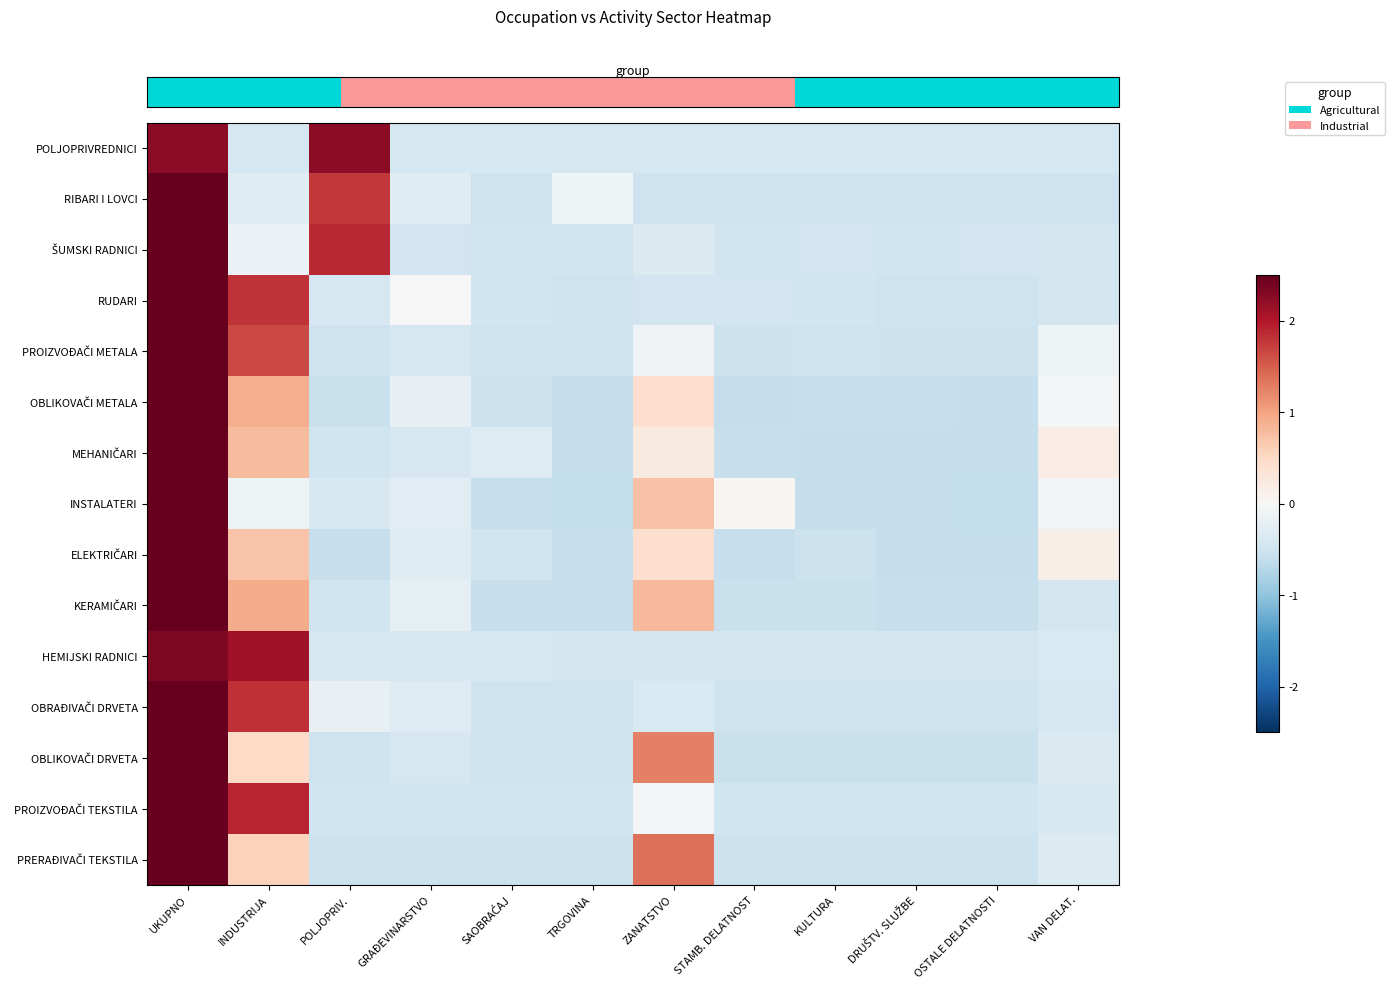

What is the smallest value displayed?

-0.6